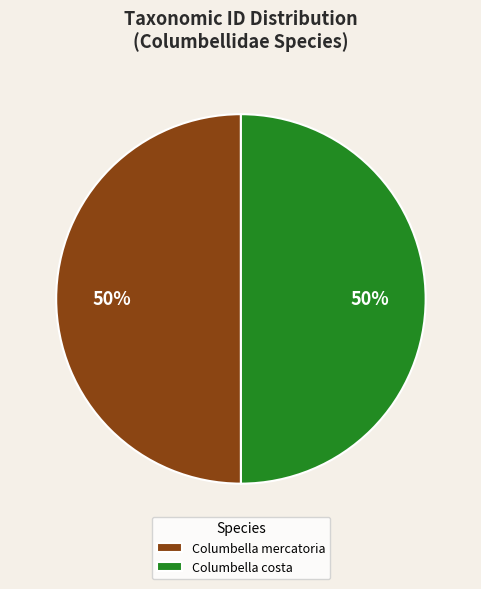

True or false: Columbella costa accounts for 58% of the total.

False